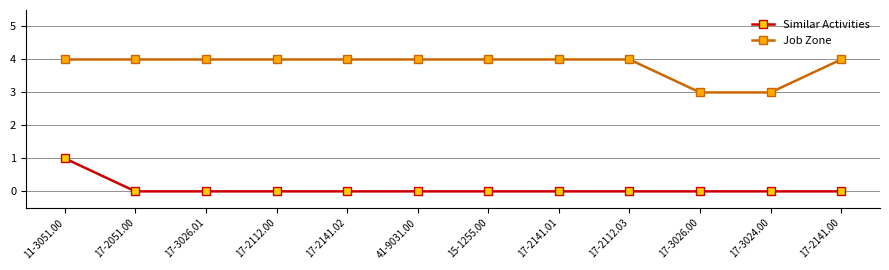

What are all the series names shown in the legend?

Similar Activities, Job Zone